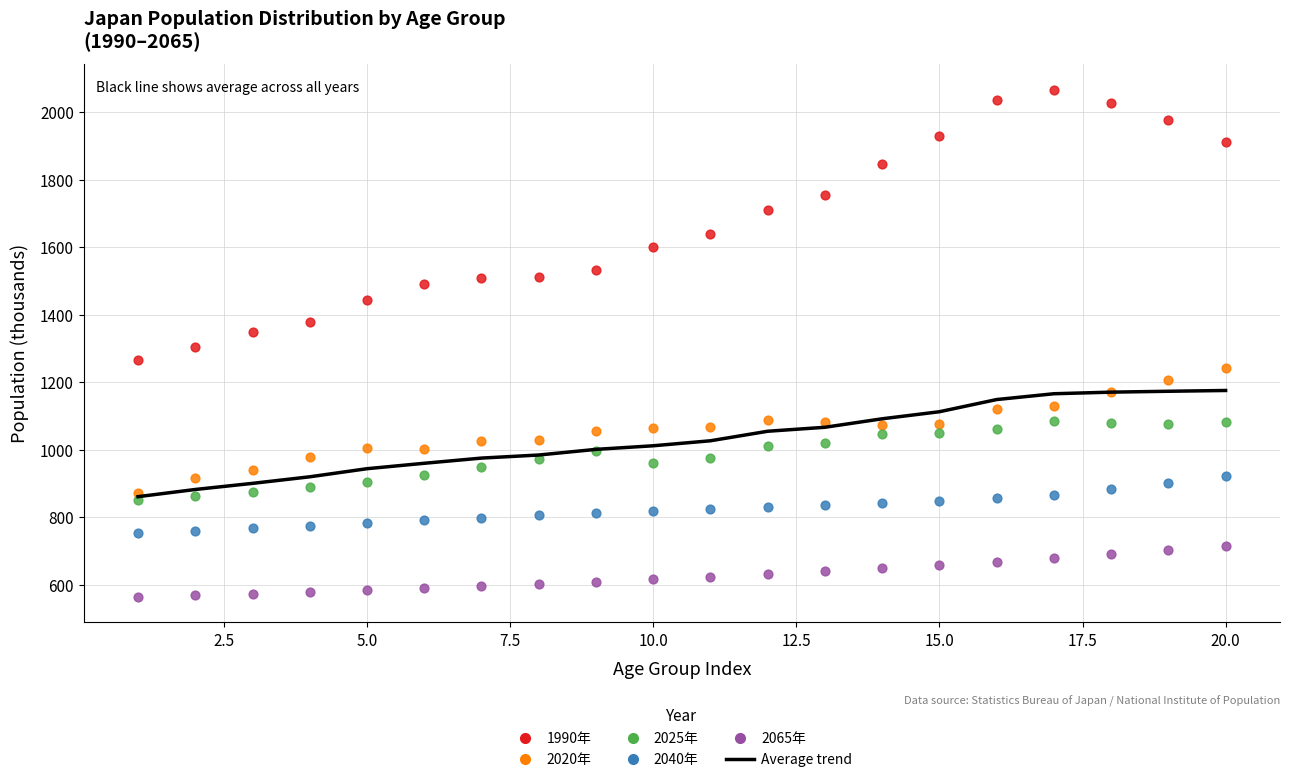

Which series has the widest spread of Y values?

1990年